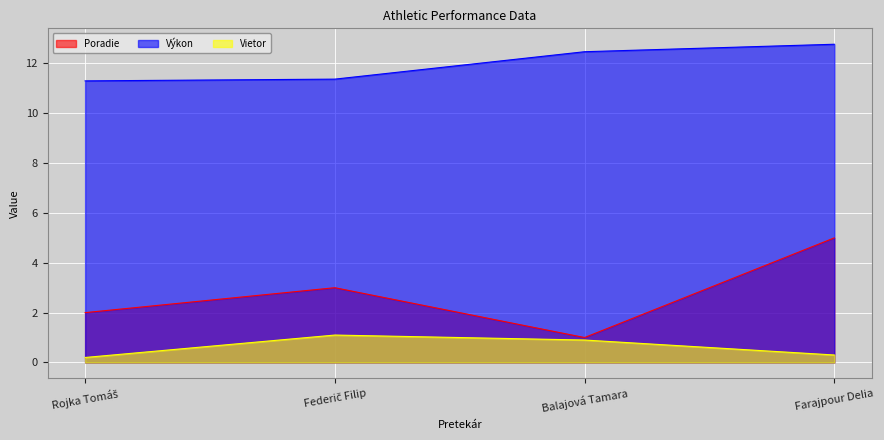

True or false: Výkon and Vietor intersect in this chart.

False